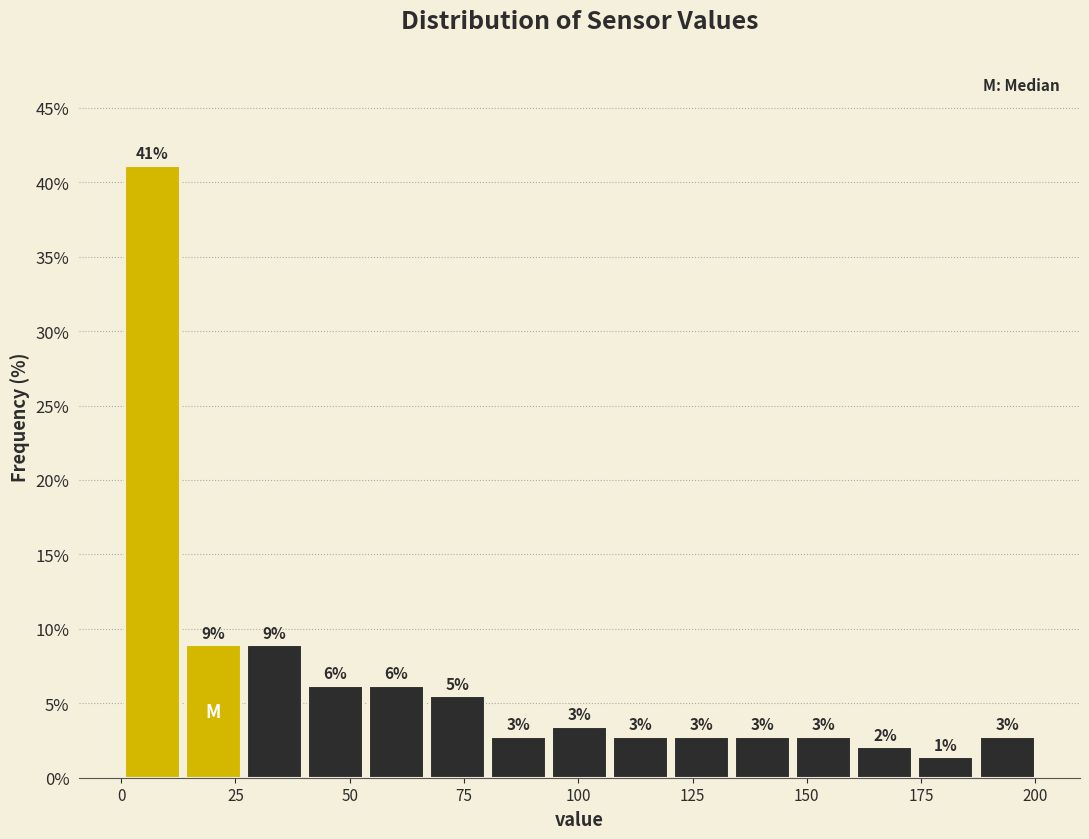

Around what value on the x-axis is the tallest bar? Give the approximate position of its centre, as read against the axis.

5